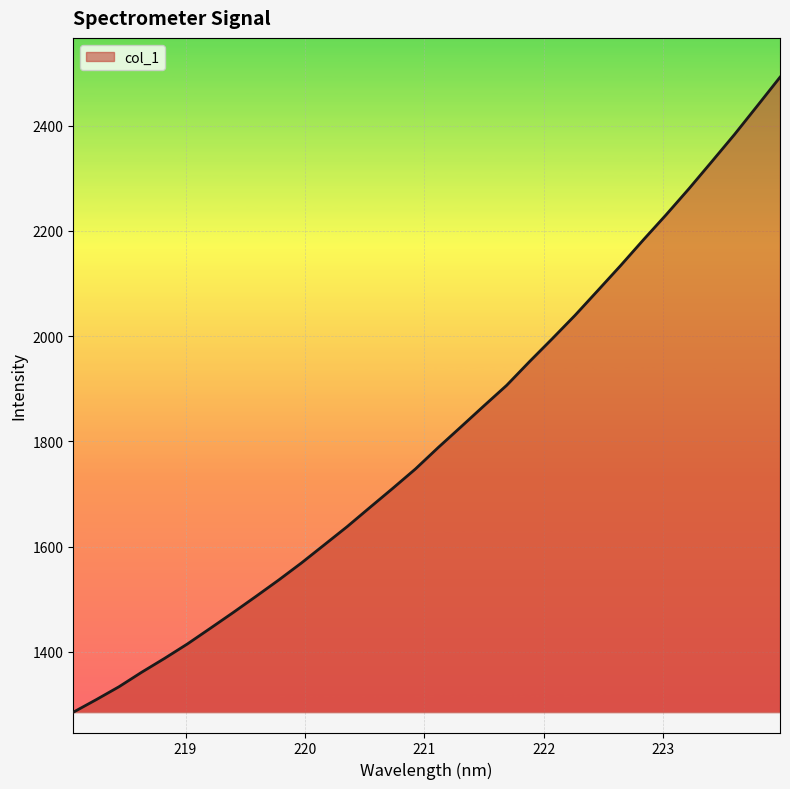

What is the difference between the maximum and minimum values?

1206.8